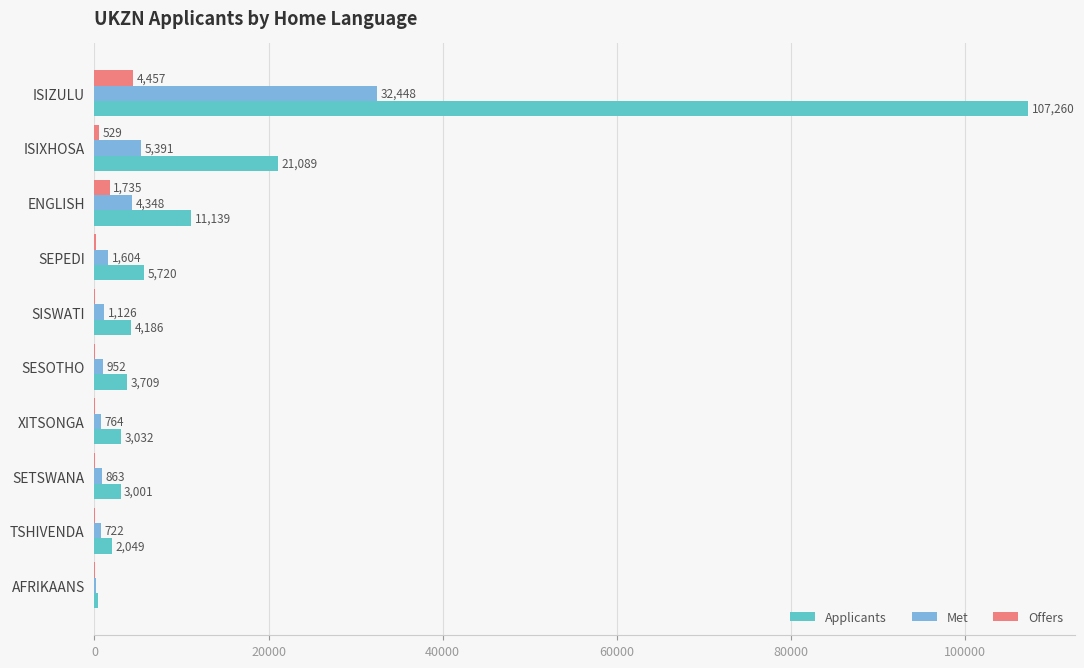

True or false: Offers has a value of 36 at AFRIKAANS.

True